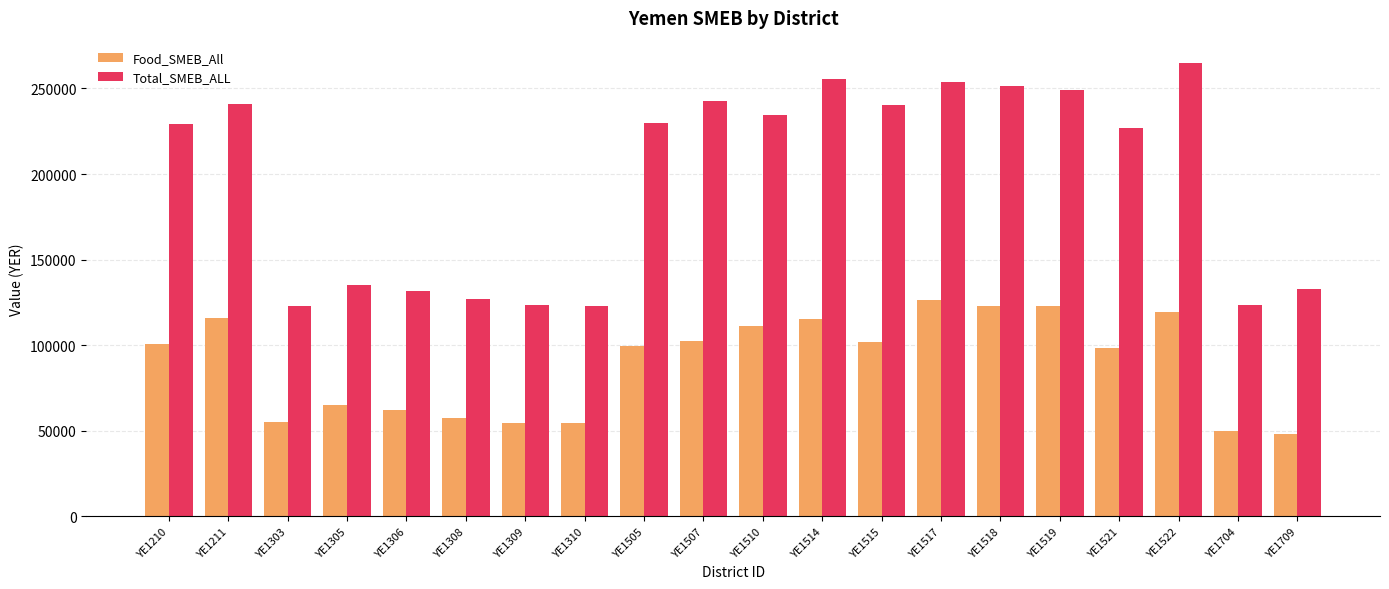

Which series changed the most between YE1306 and YE1519?

Total_SMEB_ALL